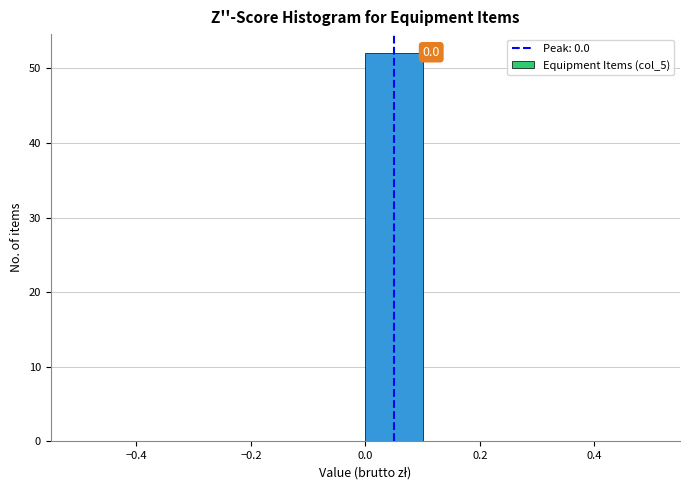

Over which range of the x-axis is the bar tallest?

0.0 to 0.1